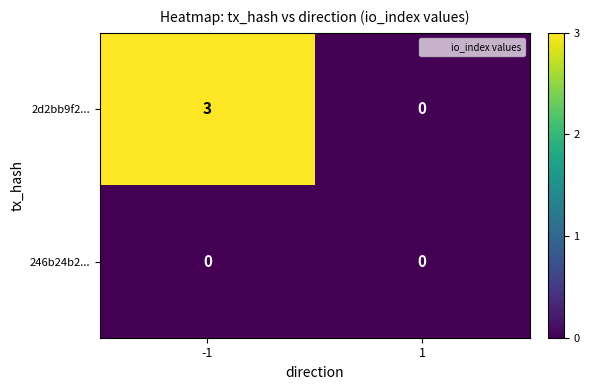

What is the maximum value shown in the chart?

3